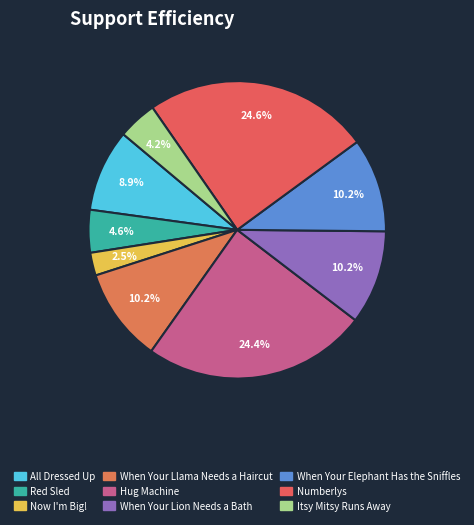

True or false: When Your Llama Needs a Haircut accounts for 1% of the total.

False